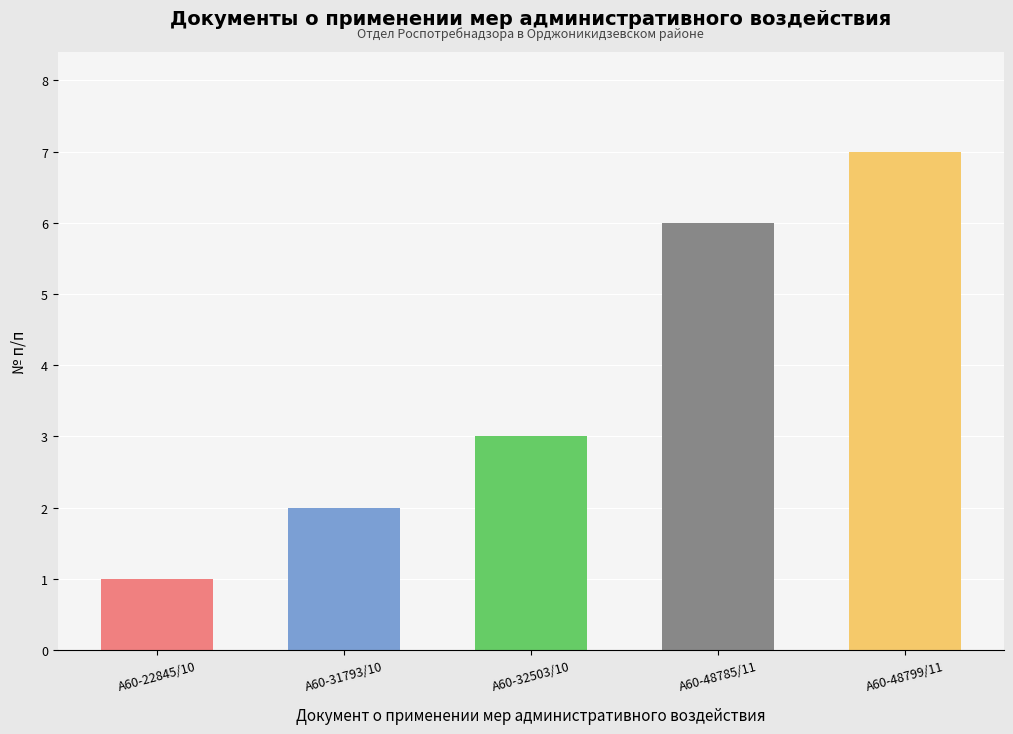

Rank the categories by value from highest to lowest.

А60-48799/11, А60-48785/11, А60-32503/10, А60-31793/10, А60-22845/10